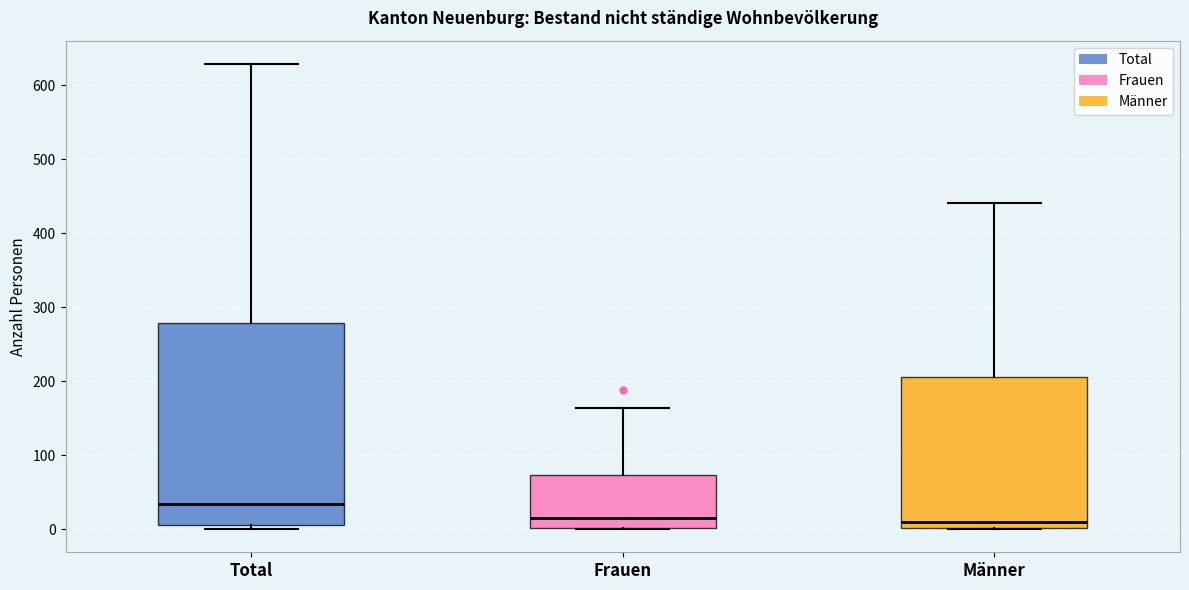

Where does the upper whisker of the box for Männer end on the y-axis? The values are not printed on the chart, so give them approximately, as read against the axis.

440